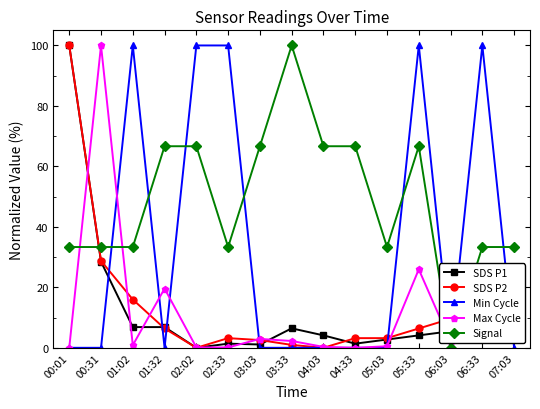

Where do SDS P1 and Min Cycle first cross each other?

00:31 and 01:02